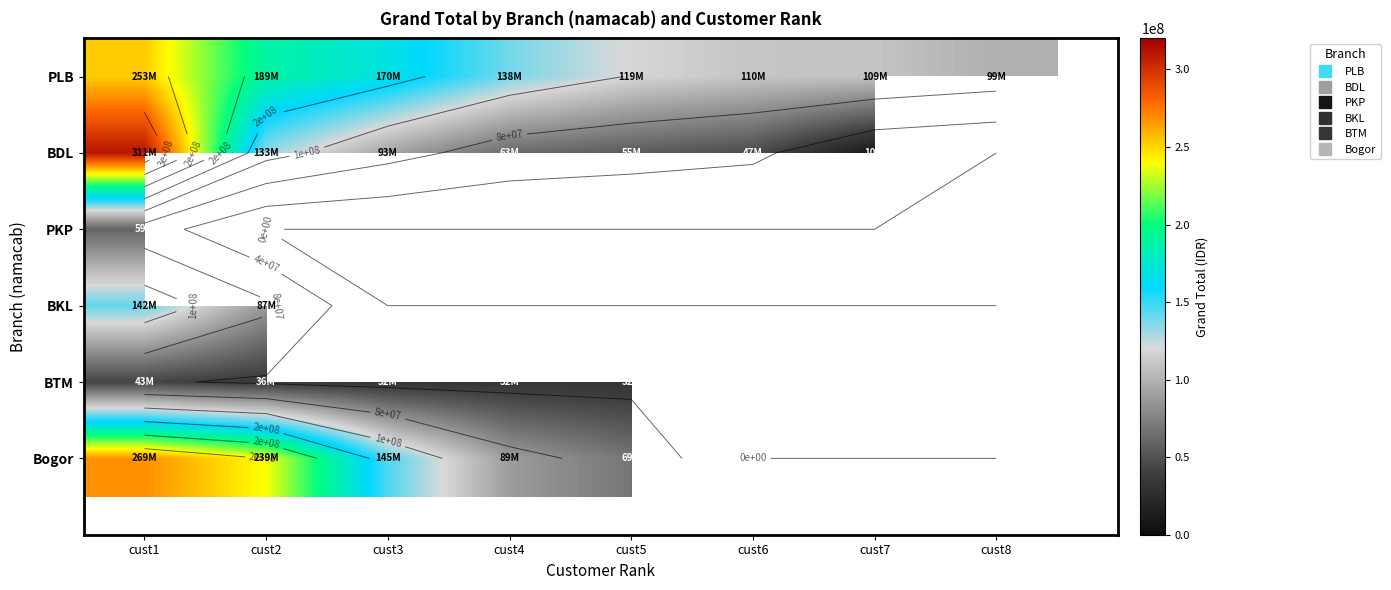

At how many categories does at least one series exceed 8858978?

8